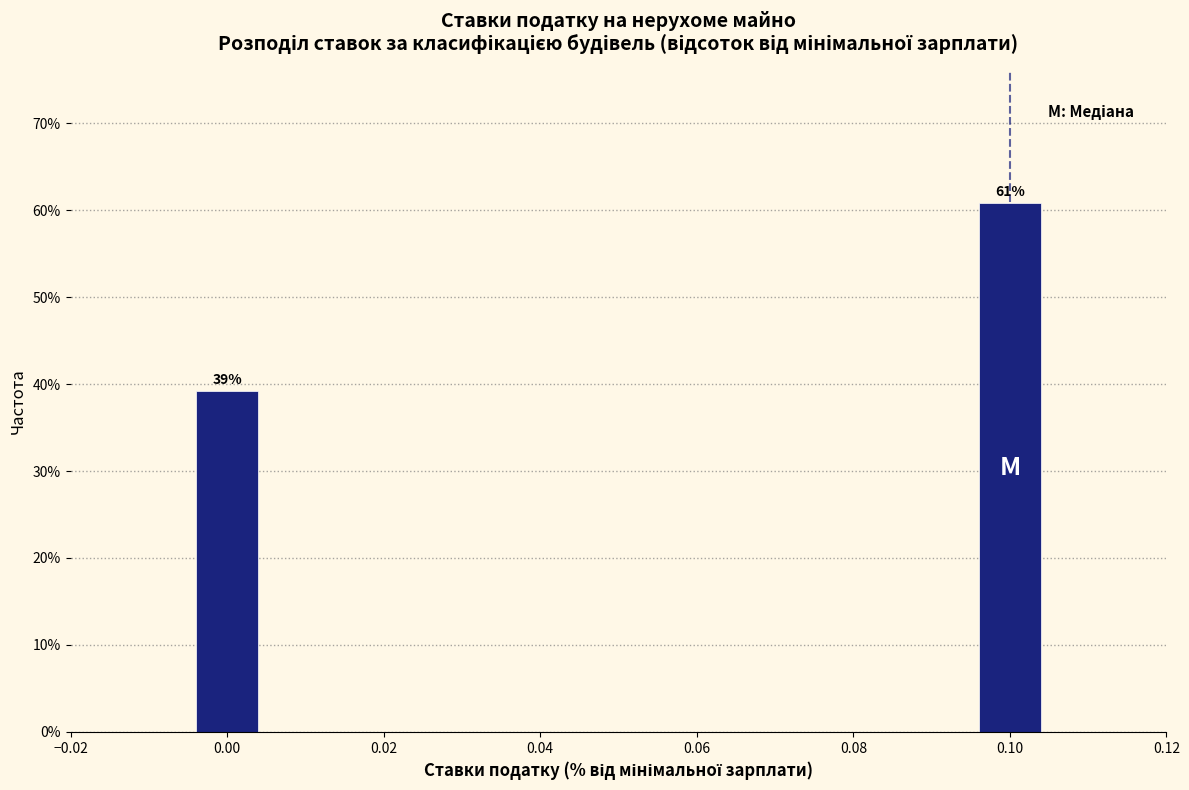

What is the average value?

50.0